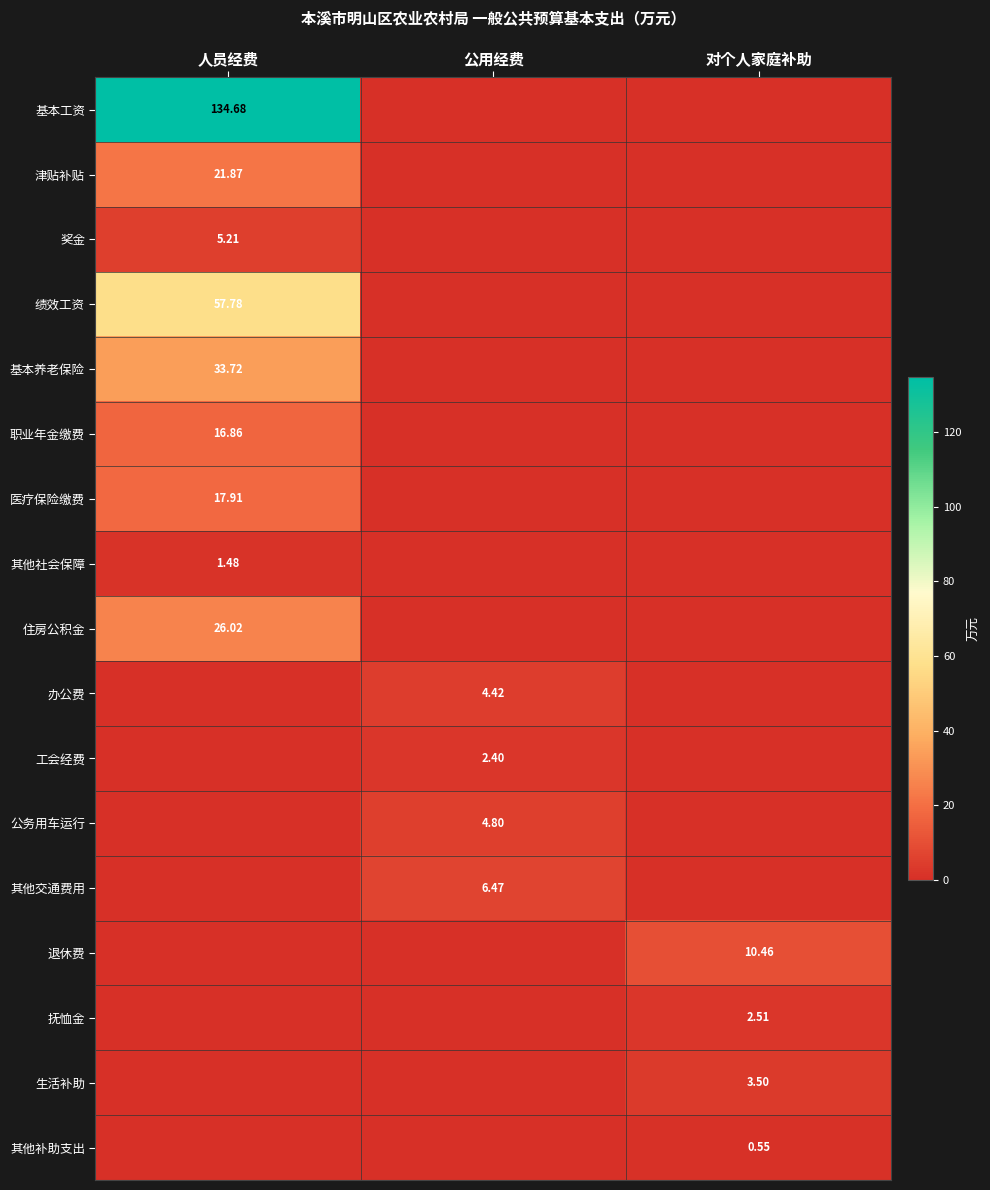

What is the spread (max minus min) of values at 对个人家庭补助?

10.5